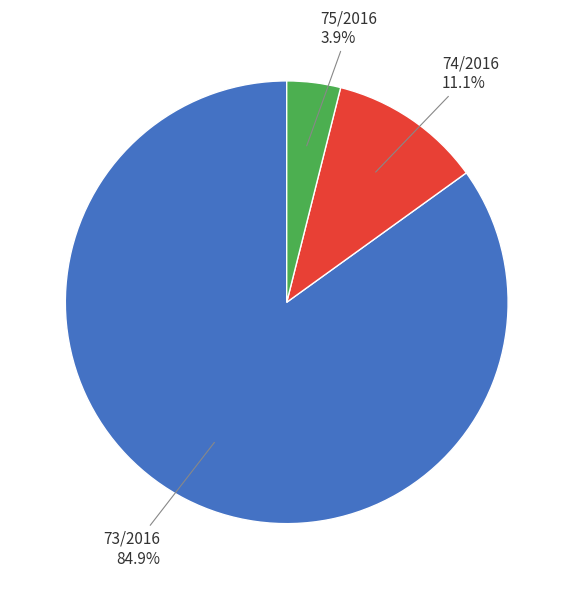

Between 75/2016 and 74/2016, which is larger?

74/2016